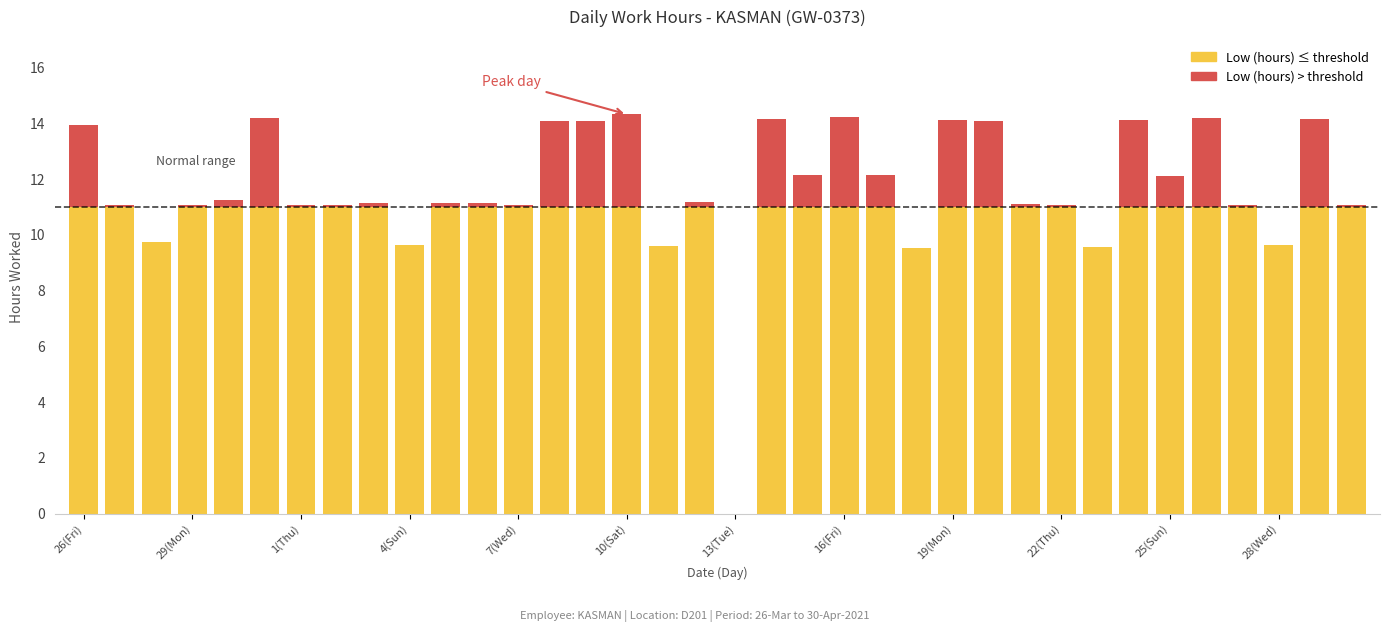

What position from the left is 23(Fri)?

29